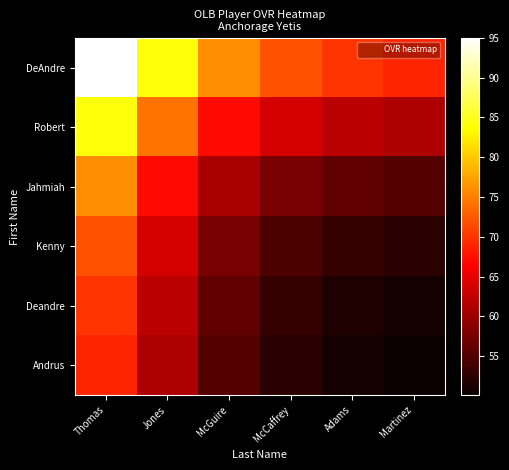

Which series has the widest spread of values?

DeAndre